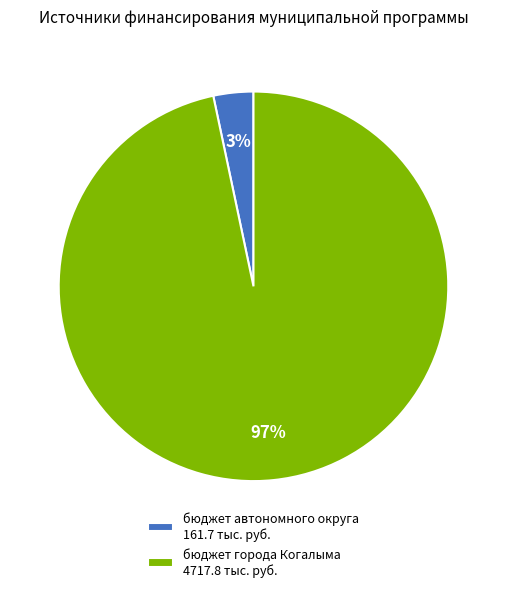

Is there any slice that represents more than half of the pie?

Yes